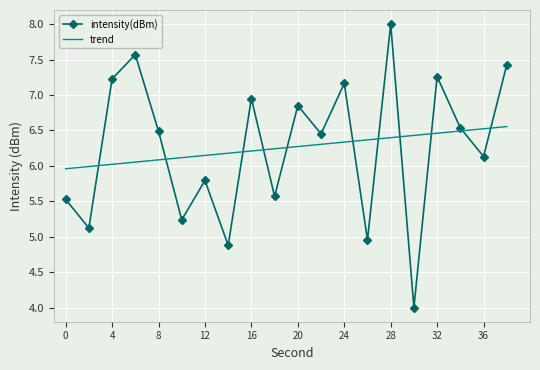

List the series in order of their peak value, highest first.

intensity(dBm), trend